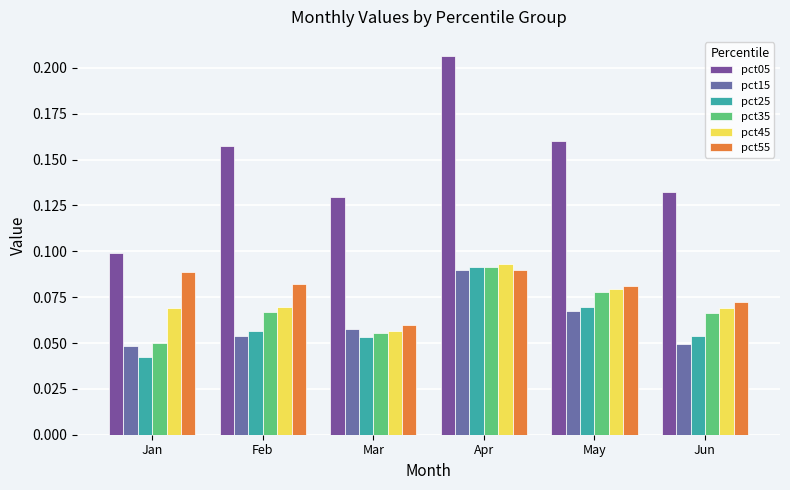

True or false: pct55 has a value of 0.1 at Mar.

True